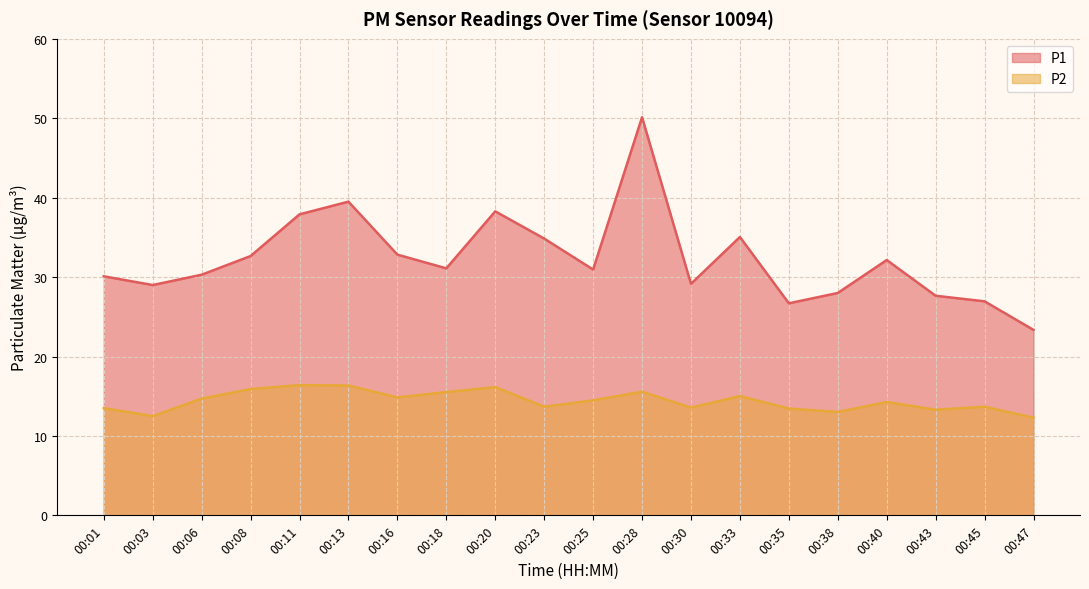

Read the P1 value at 00:16.

32.8